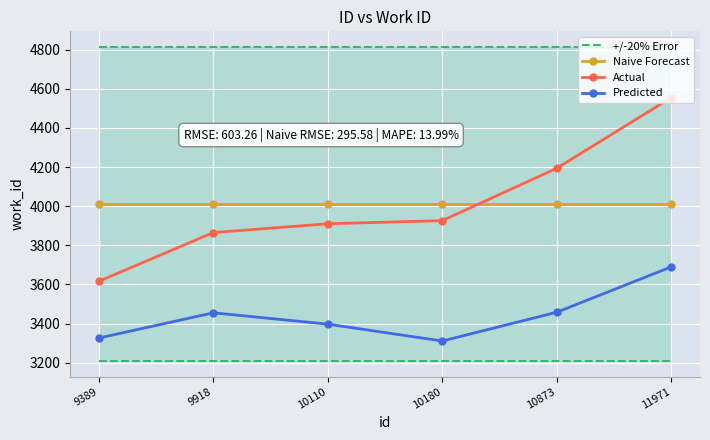

What are all the series names shown in the legend?

+/-20% Error, Naive Forecast, Actual, Predicted